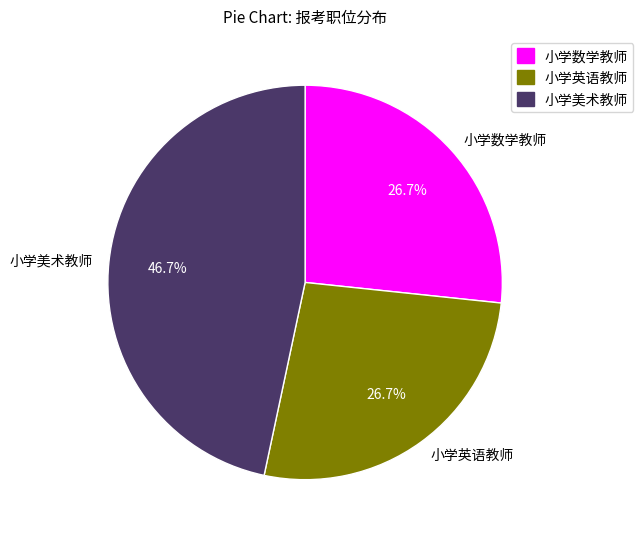

To the nearest percent, what is the average slice percentage?

33%